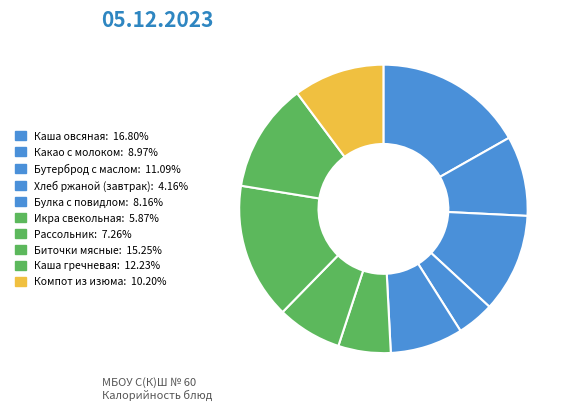

How many segments does this pie chart have?

10